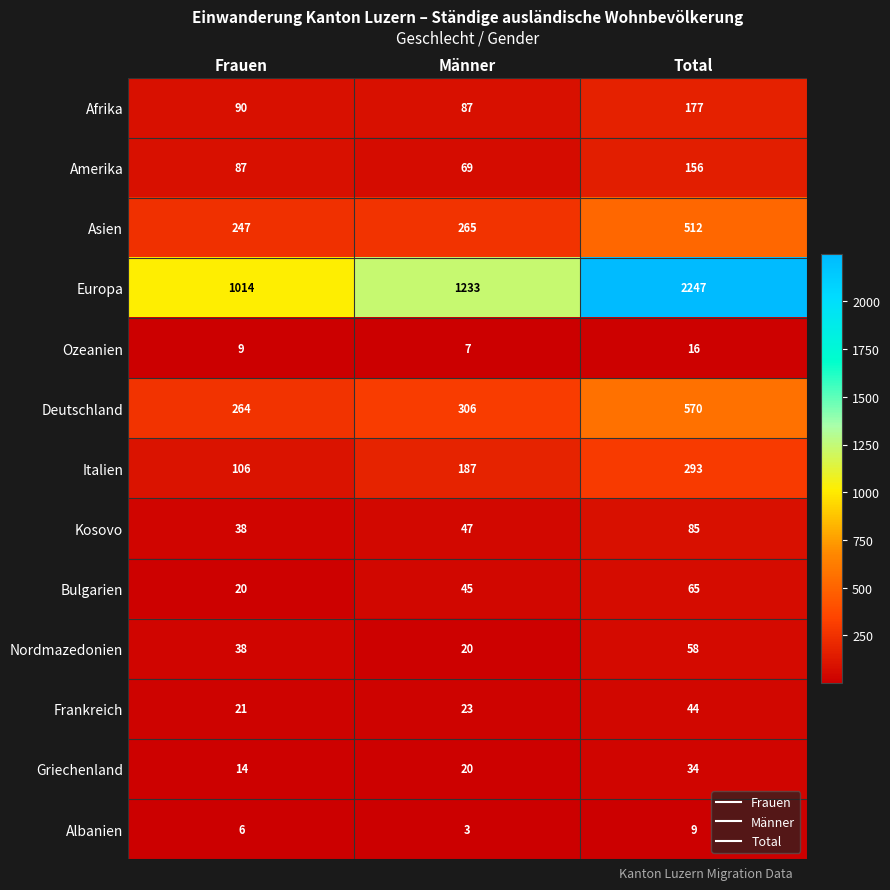

Rank the categories by Nordmazedonien value from highest to lowest.

Total, Frauen, Männer